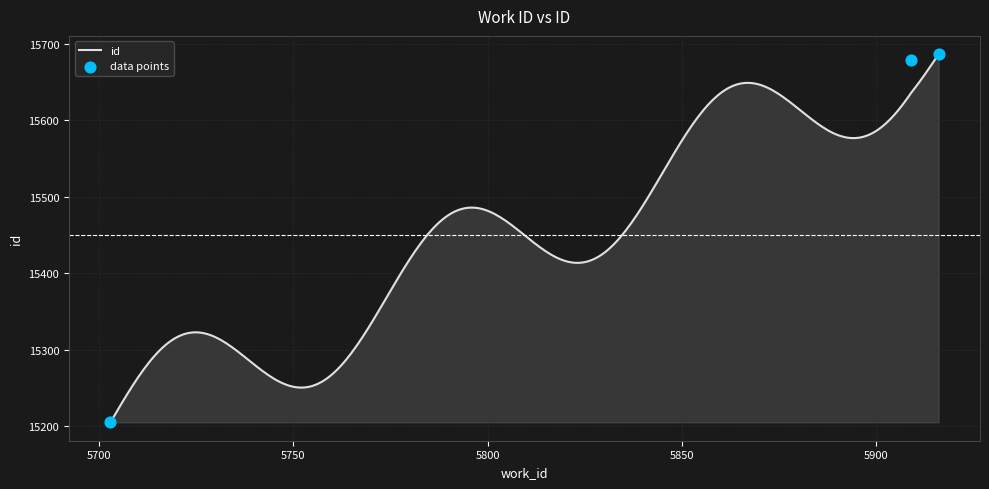

Approximately how many times larger is the value at 5916 compared to 5703?

1.0